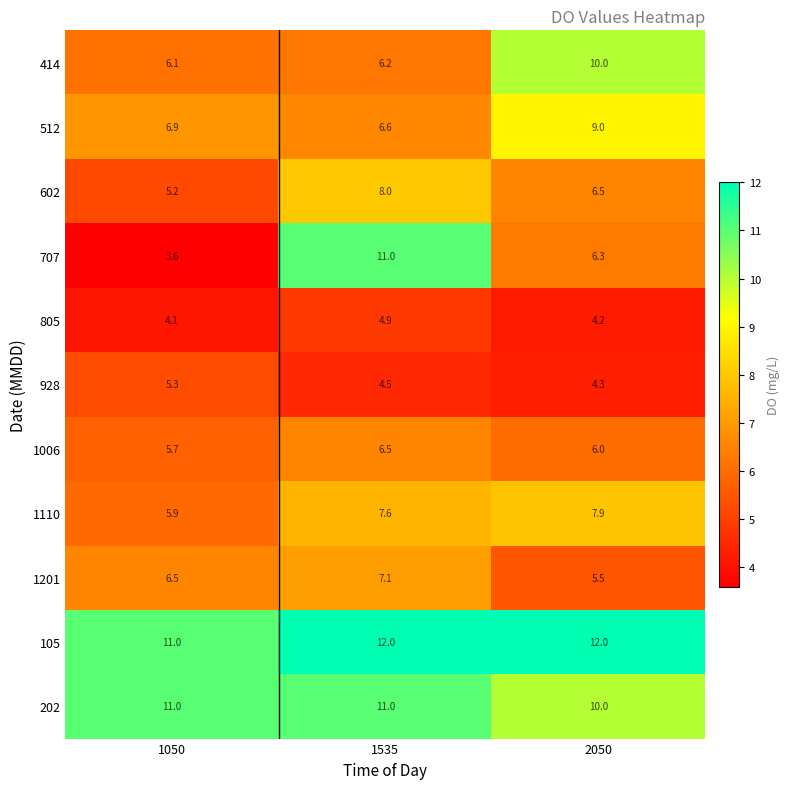

What is the total value across all series at 1535?

85.4